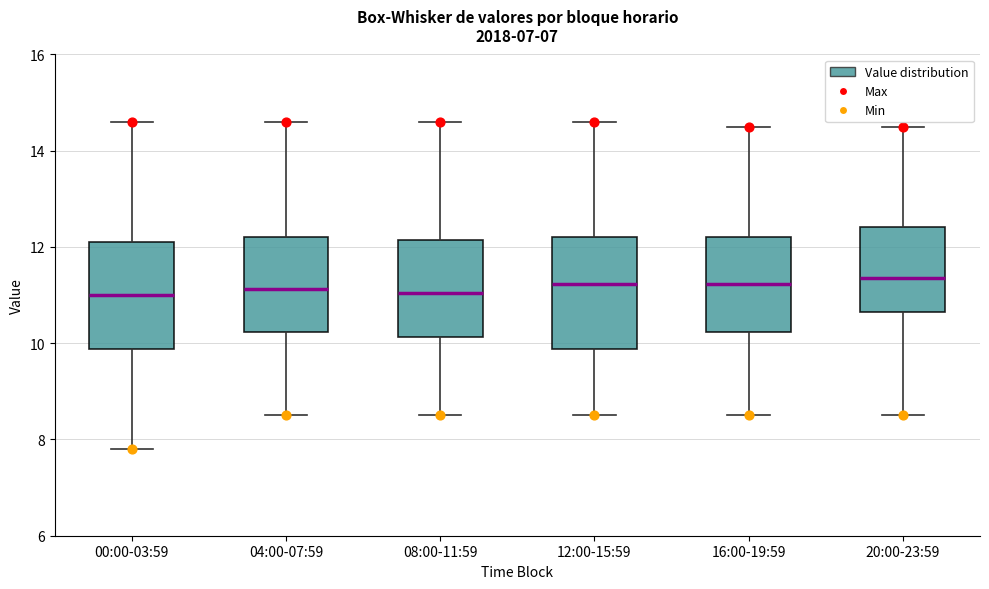

Reading left to right, transcribe this box plot: for each box, give where its median line is, the range the box spans, and where its two whiskers end, as read against the y-axis. The values are not printed on the chart, so give them approximately, as read against the axis.

00:00-03:59: median 11.0, box 9.8 to 12.0, whiskers 7.8 to 14.6
04:00-07:59: median 11.2, box 10.2 to 12.2, whiskers 8.6 to 14.6
08:00-11:59: median 11.0, box 10.2 to 12.2, whiskers 8.6 to 14.6
12:00-15:59: median 11.2, box 9.8 to 12.2, whiskers 8.6 to 14.6
16:00-19:59: median 11.2, box 10.2 to 12.2, whiskers 8.6 to 14.6
20:00-23:59: median 11.4, box 10.6 to 12.4, whiskers 8.6 to 14.6